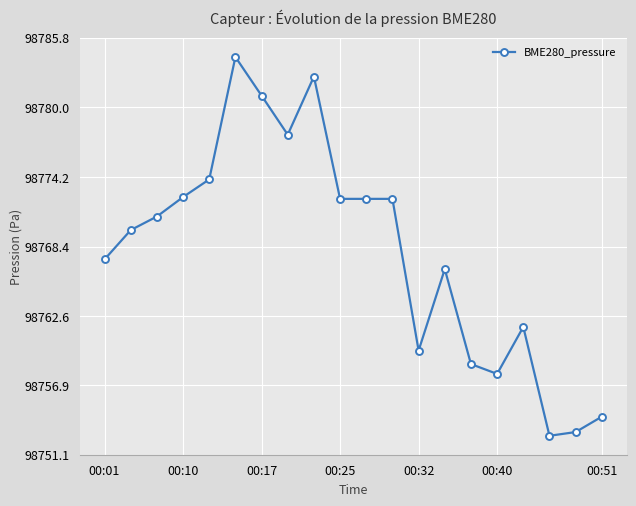

What is the greatest value displayed?

98784.2